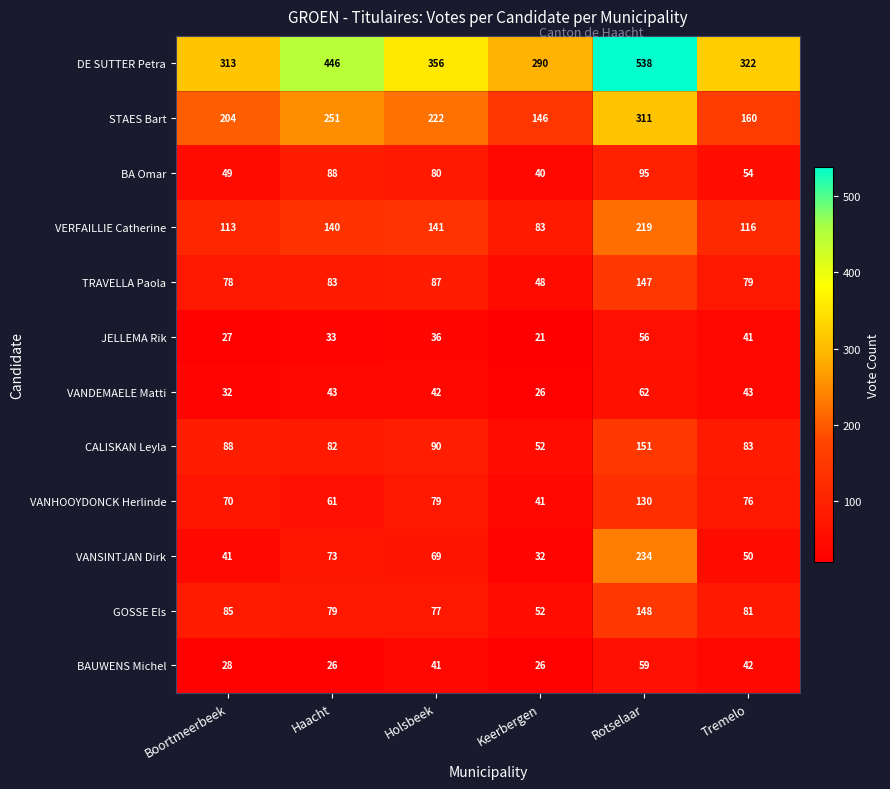

At which category is the sum across all series the highest?

Rotselaar